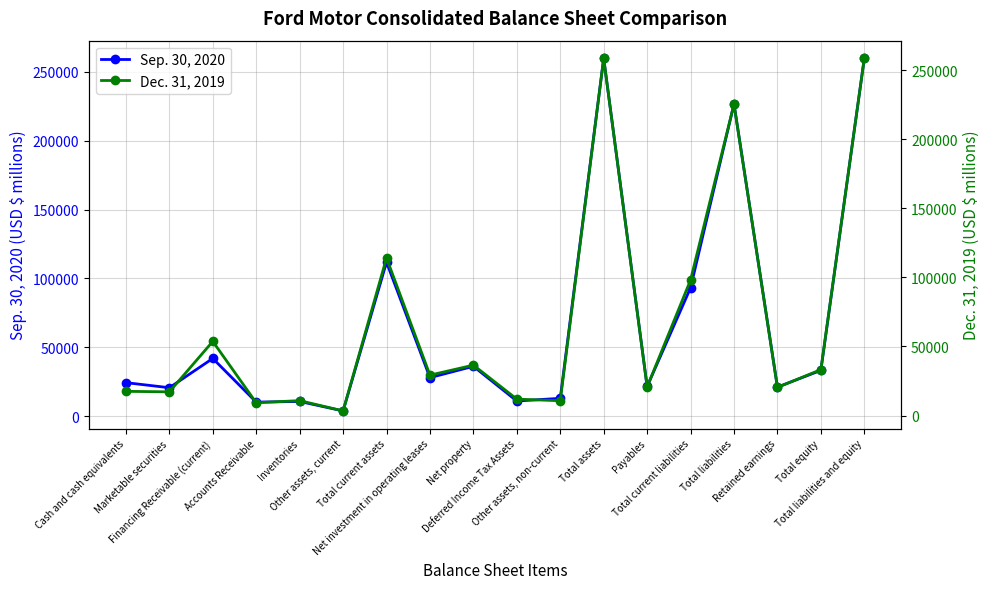

What is the difference between the maximum and second lowest values in the Sep. 30, 2020 series?

249829